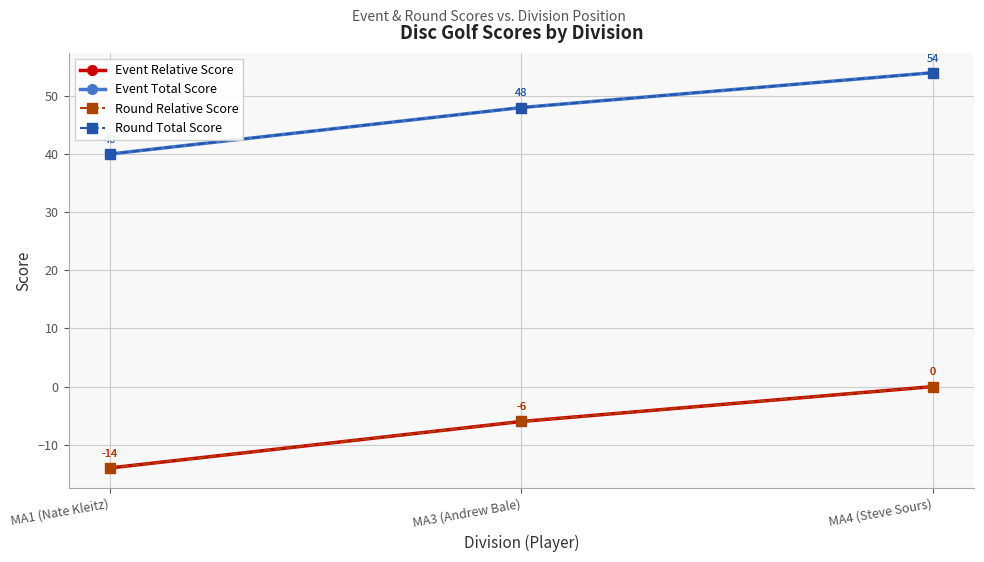

At which label does Event Total Score reach its minimum?

MA1 (Nate Kleitz)